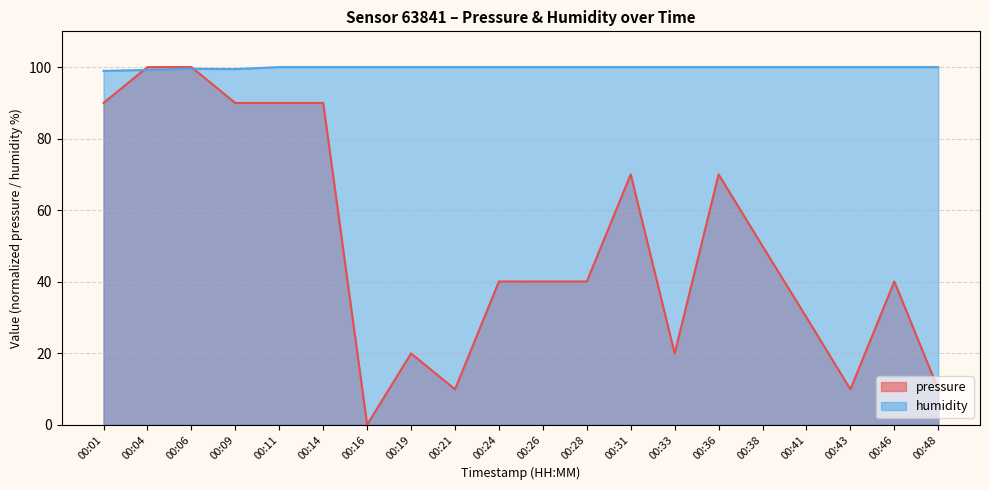

At how many categories does at least one series exceed 6?

20